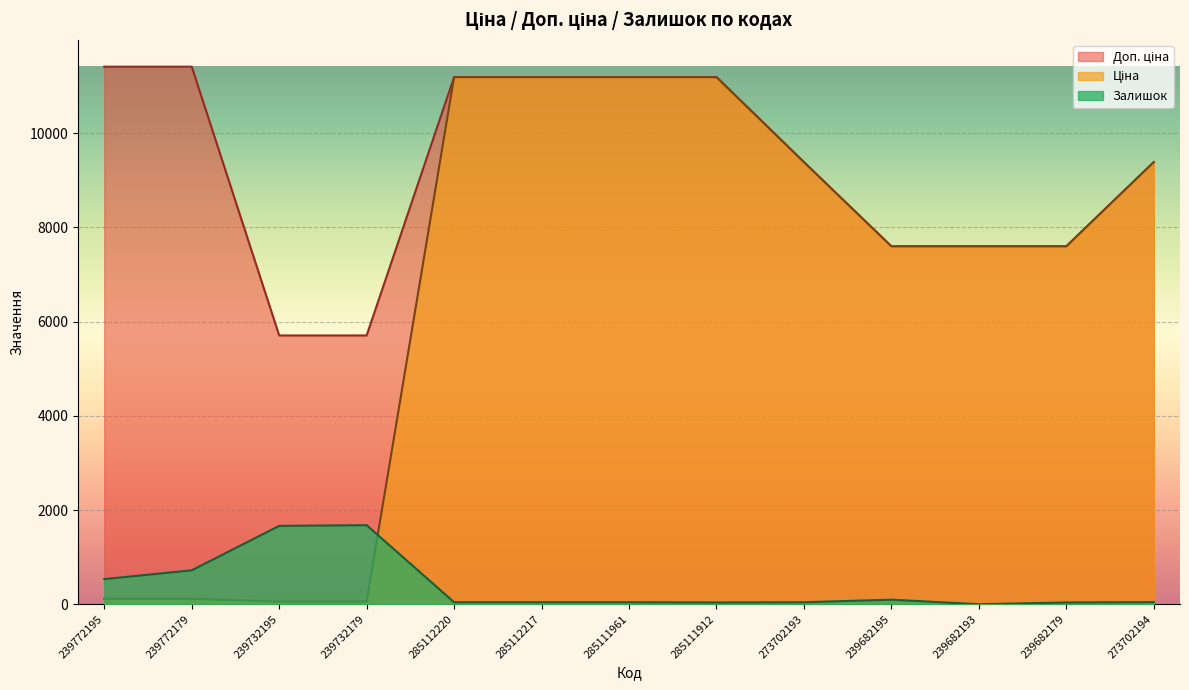

True or false: Ціна has more than 1 points higher than both neighbors.

False